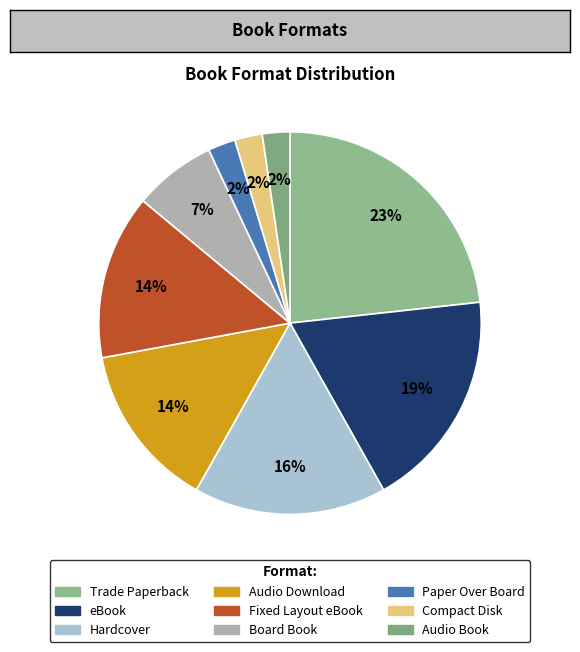

Count the number of slices in the pie.

9